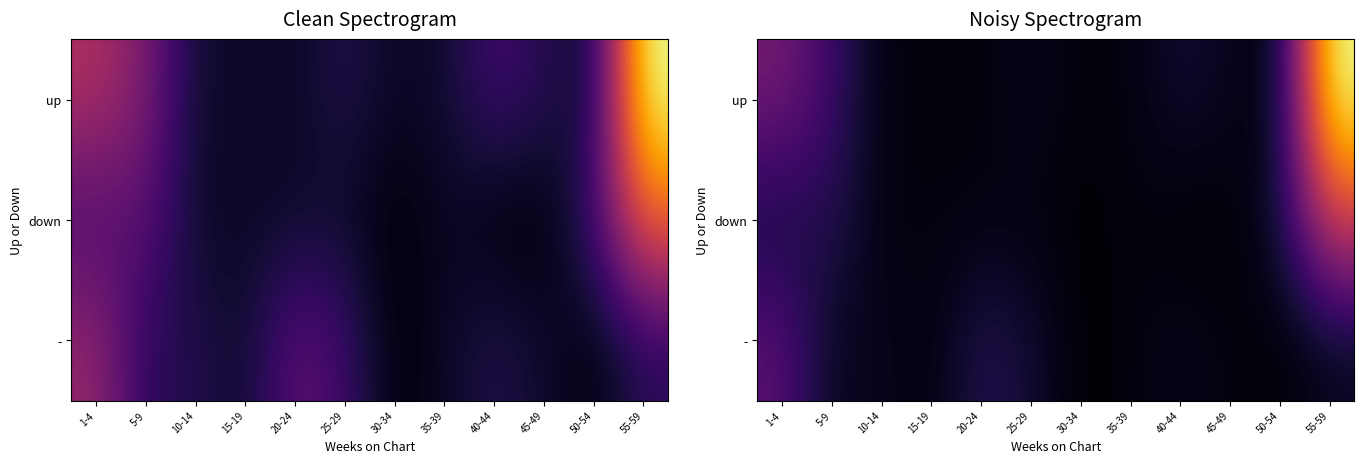

Which series changed the most between 30-34 and 35-39?

-